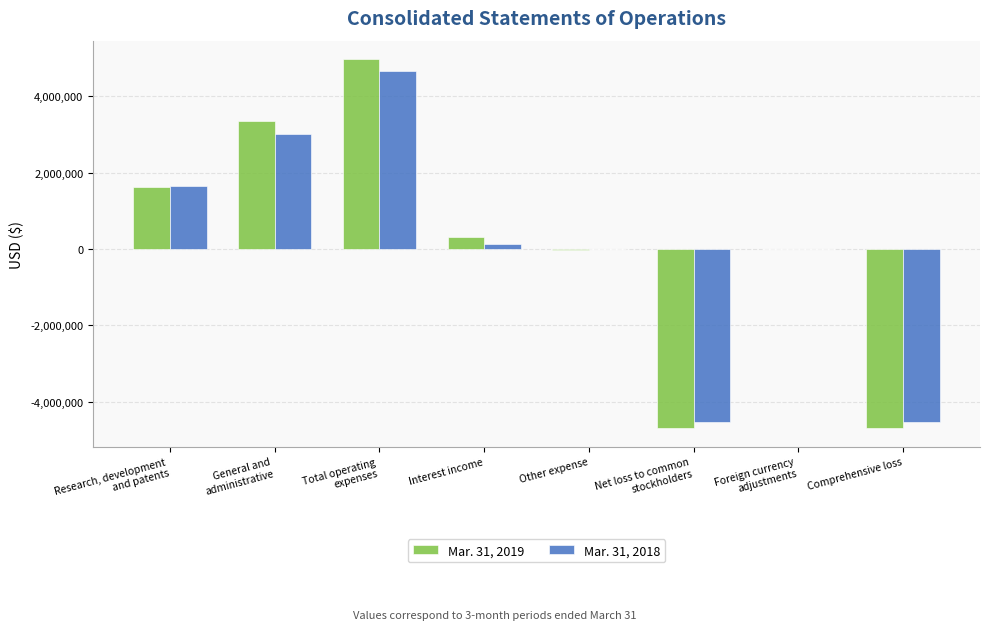

Is the value of Mar. 31, 2018 at Other expense greater than the value of Mar. 31, 2019 at Interest income?

No